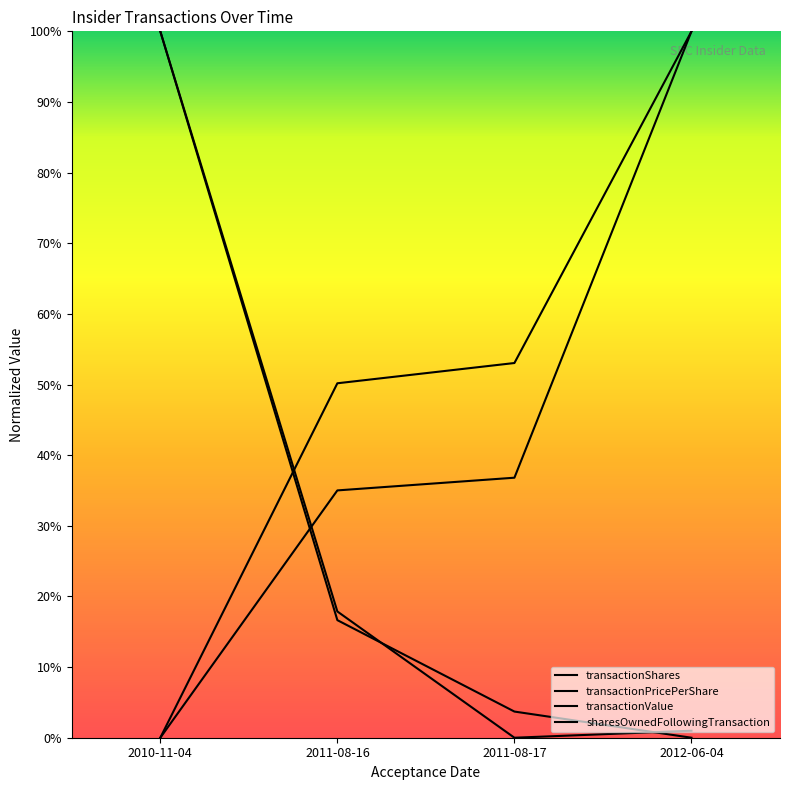

The sharesOwnedFollowingTransaction series shows 0.3 at 2011-08-16. True or false?

False